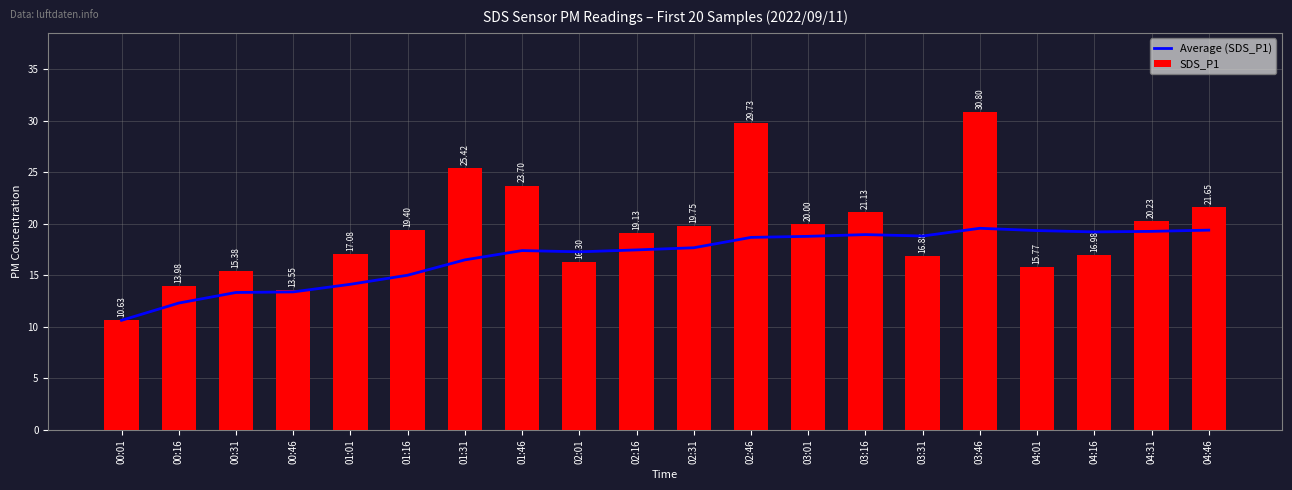

Between 04:31 and 00:46, which is larger?

04:31